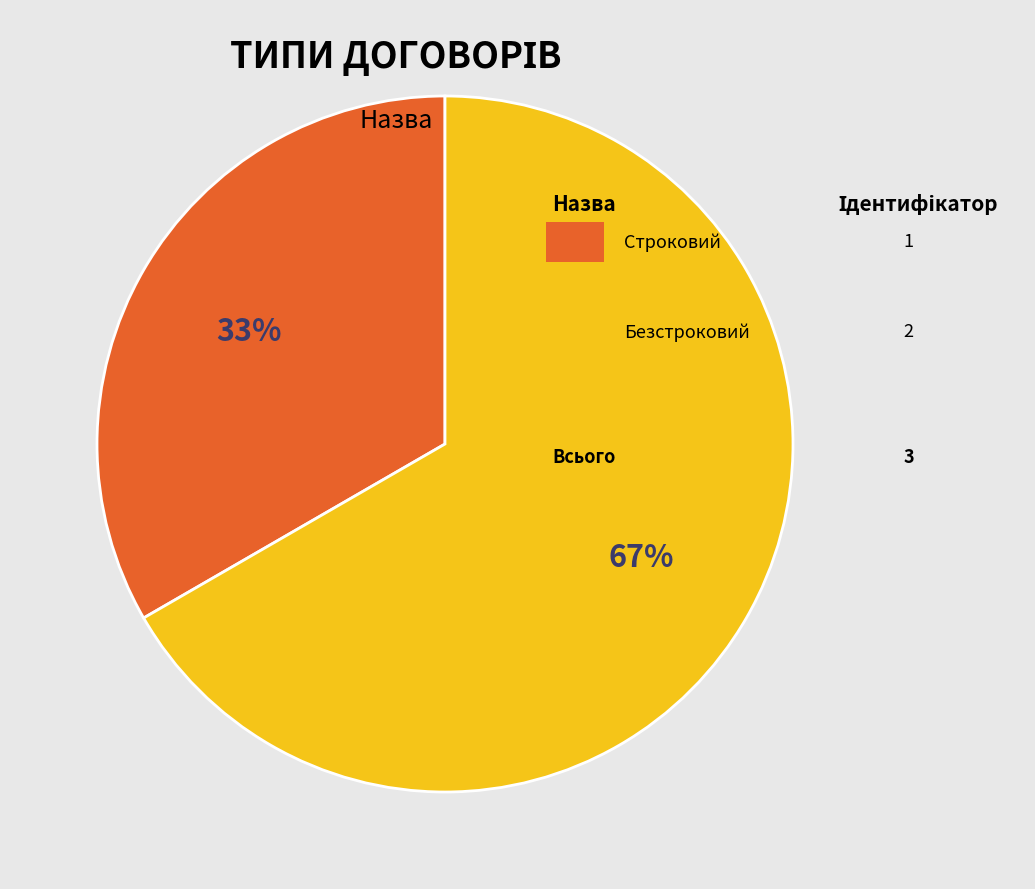

Count the number of slices in the pie.

2